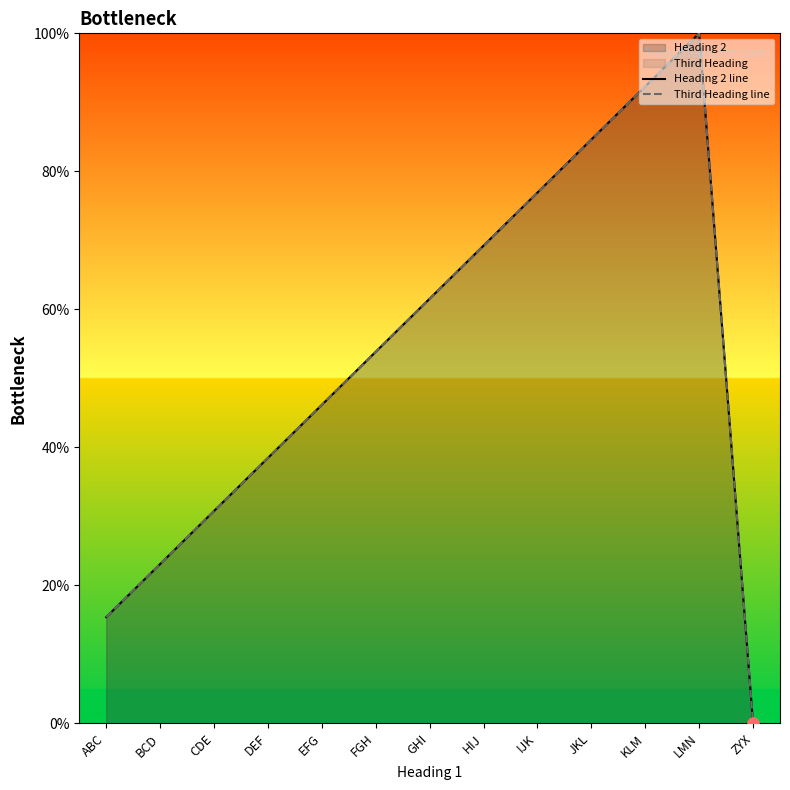

Which series contains the lowest Y value?

Heading 2 line